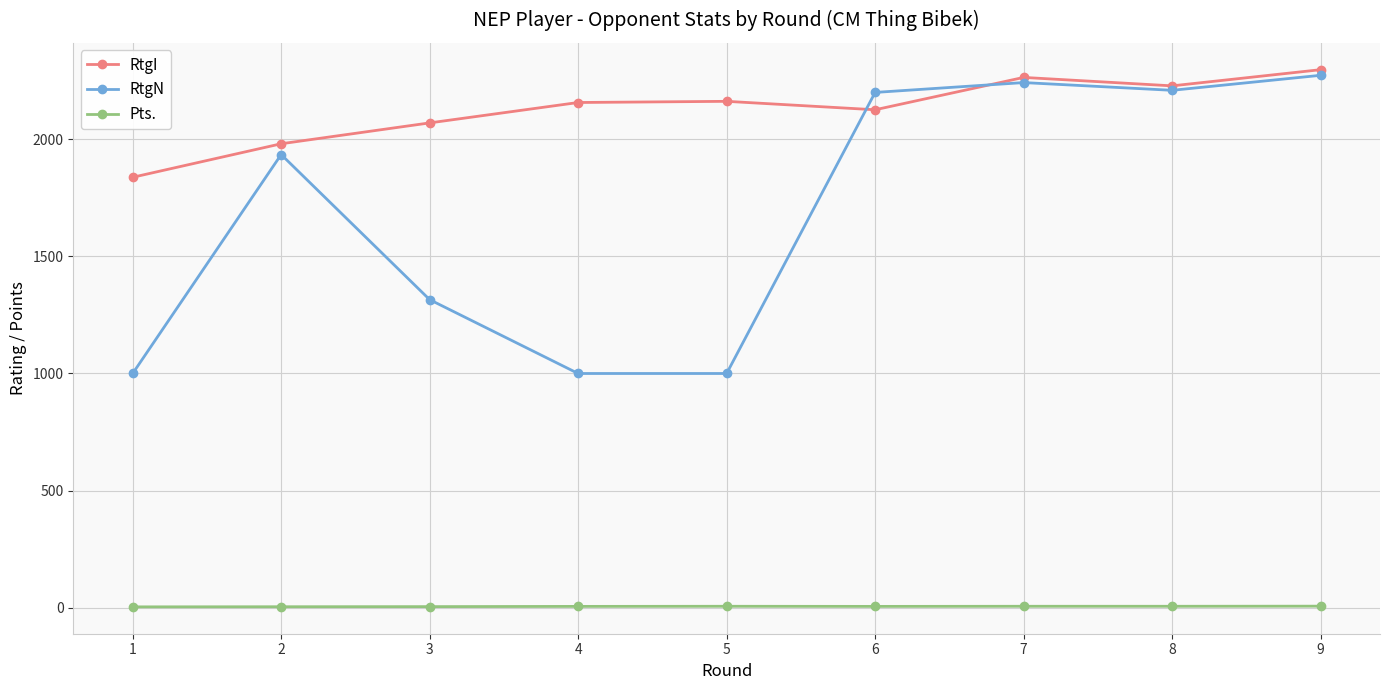

Is it true that RtgI equals 1980.0 at 2?

True